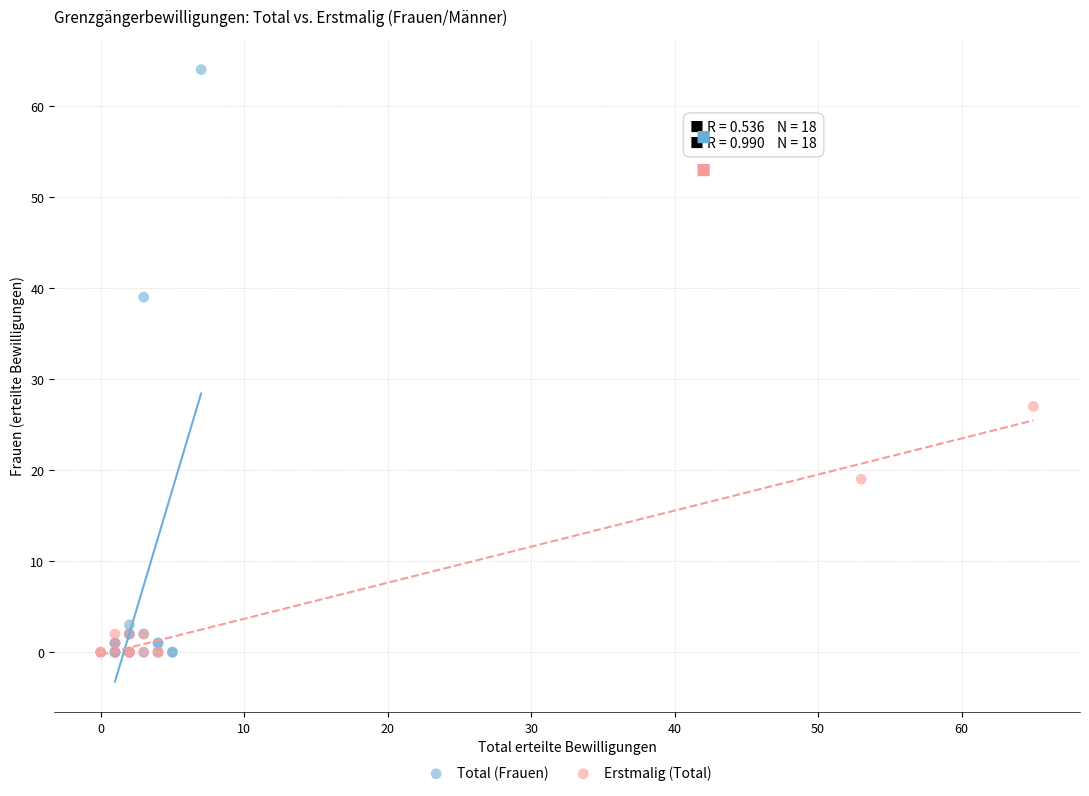

Which series has the widest spread of Y values?

Total (Frauen)